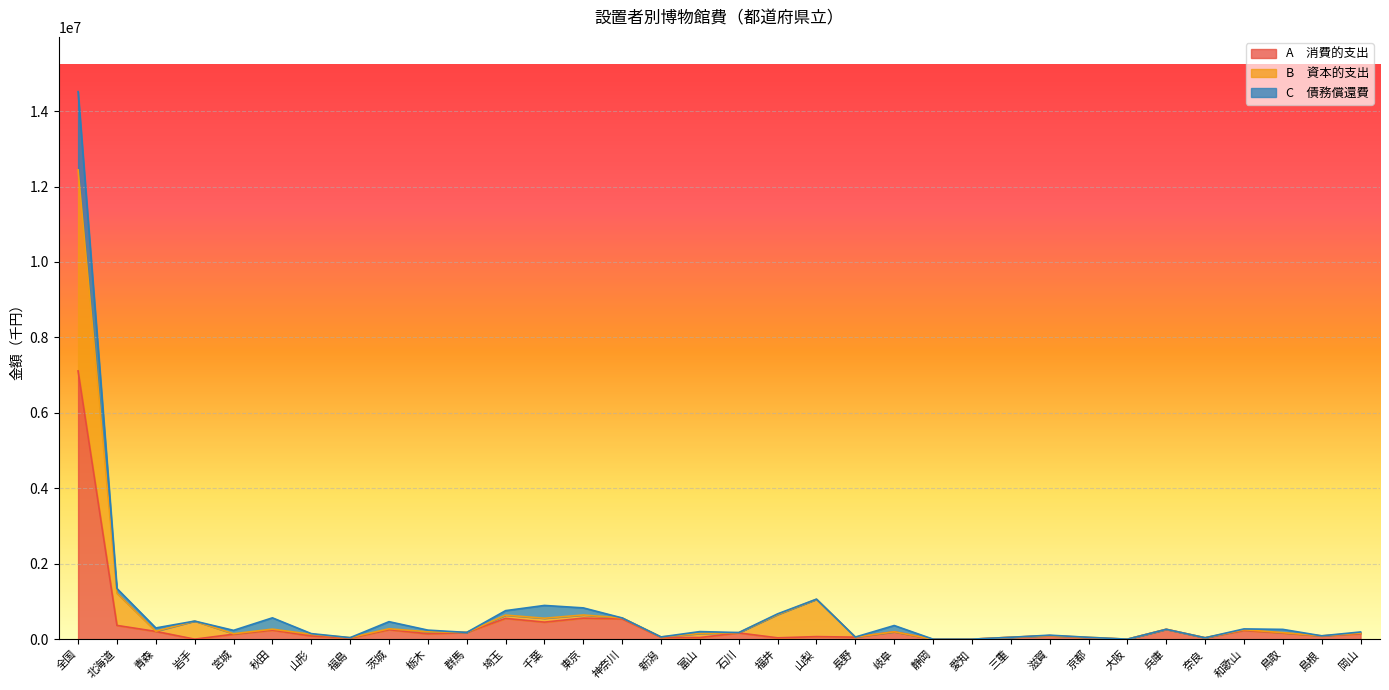

In B　資本的支出, how many points are higher than both neighbors (excluding endpoints)?

10